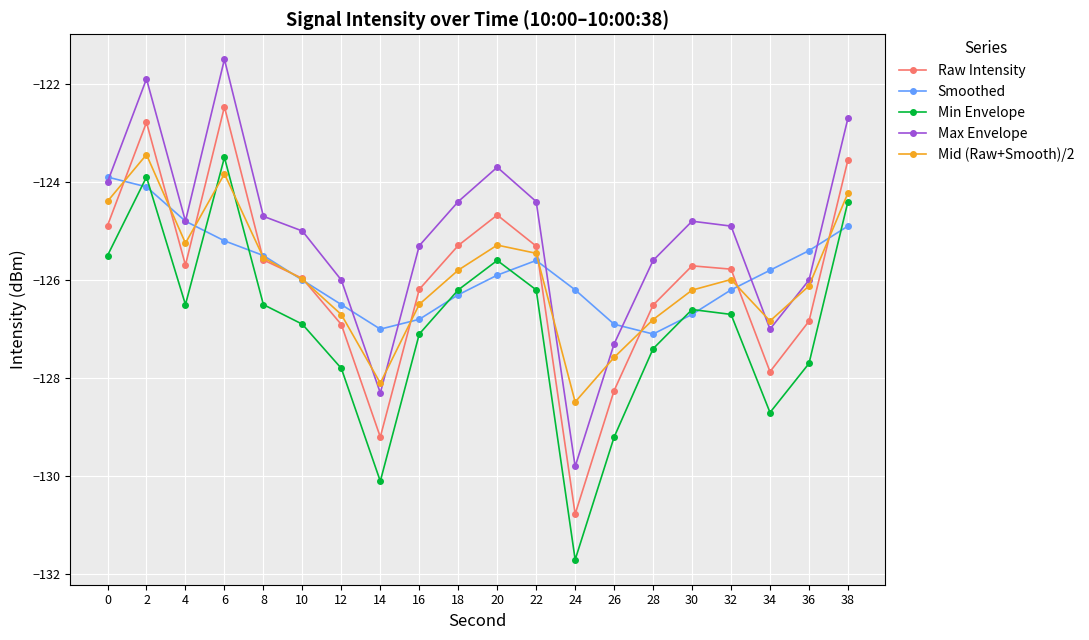

How many values in the Mid (Raw+Smooth)/2 series are below -125?

16